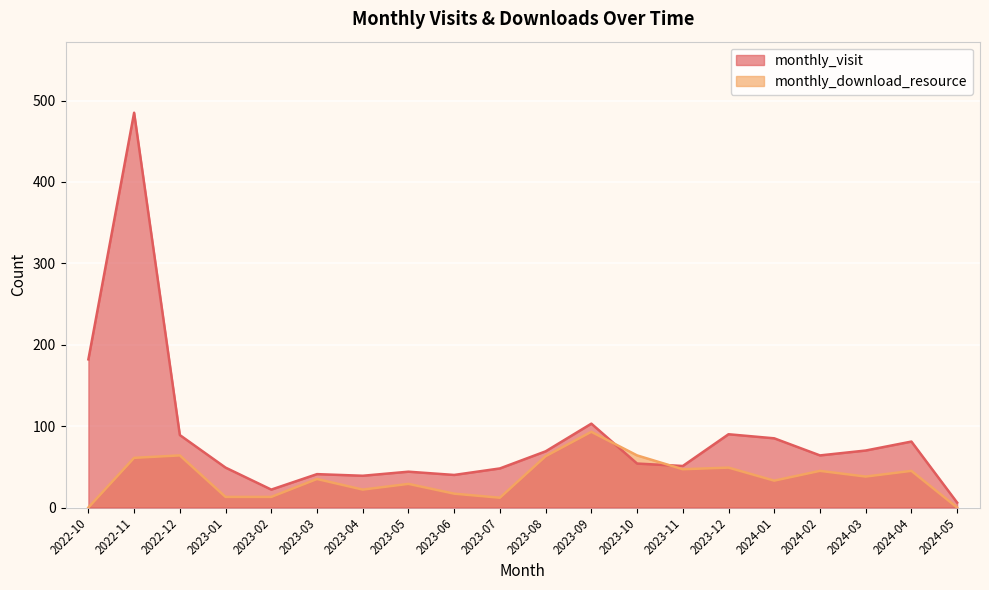

What is the difference between the maximum and second lowest values in the monthly_visit series?

463